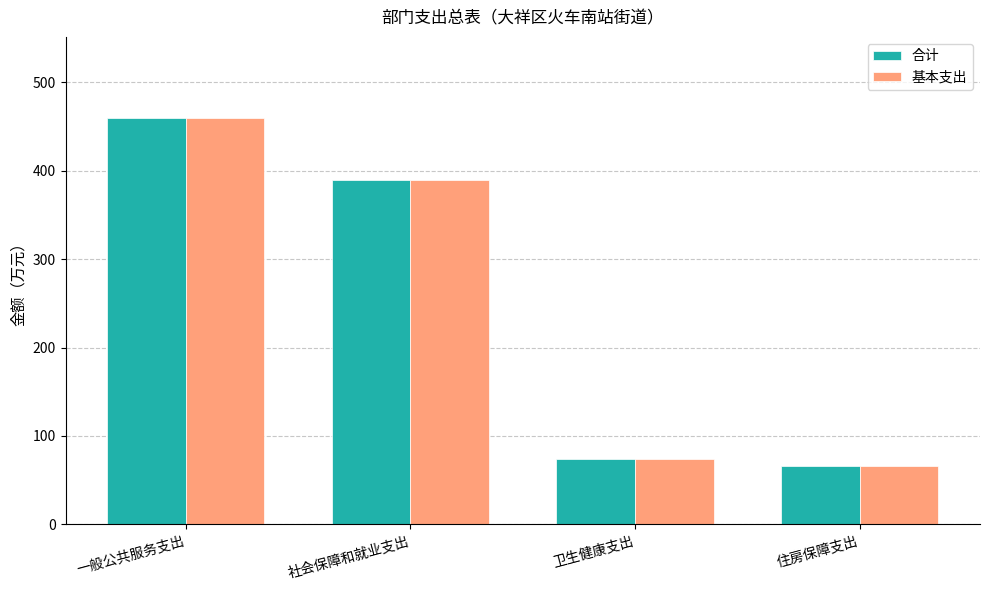

What is the average value of the 基本支出 series?

247.3